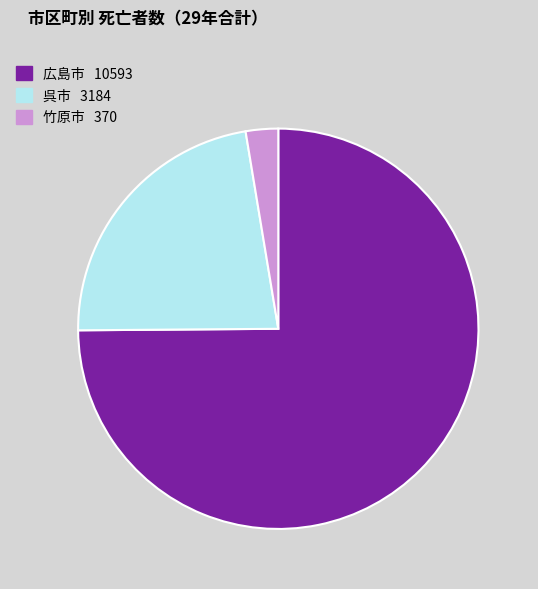

Is the sum of 広島市 10593 and 竹原市 370 greater than half?

Yes